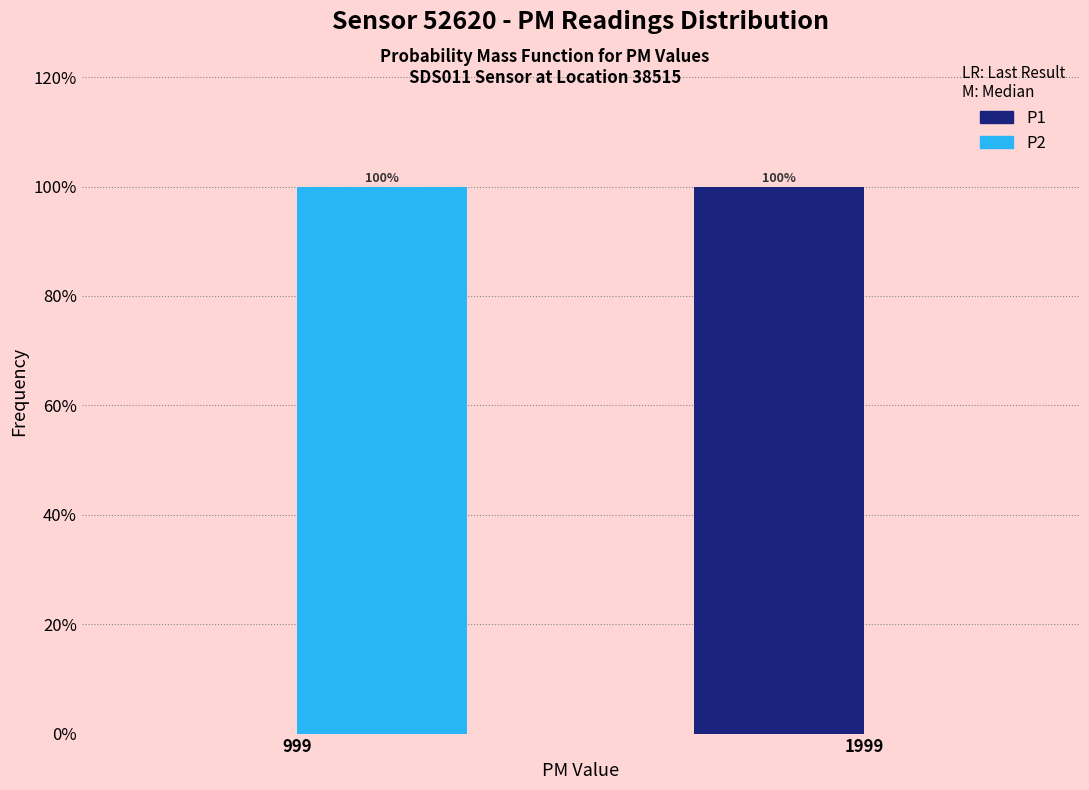

Reading left to right, what are all the values shown in this chart?

P1: 999=0	1999=100
P2: 999=100	1999=0